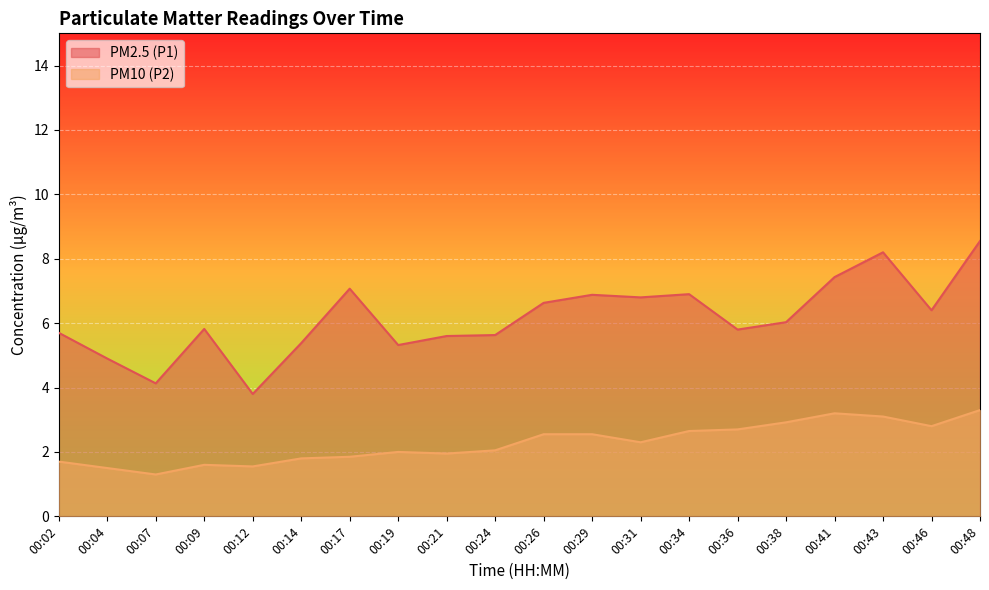

Where does the PM2.5 (P1) series first go above 6?

00:17